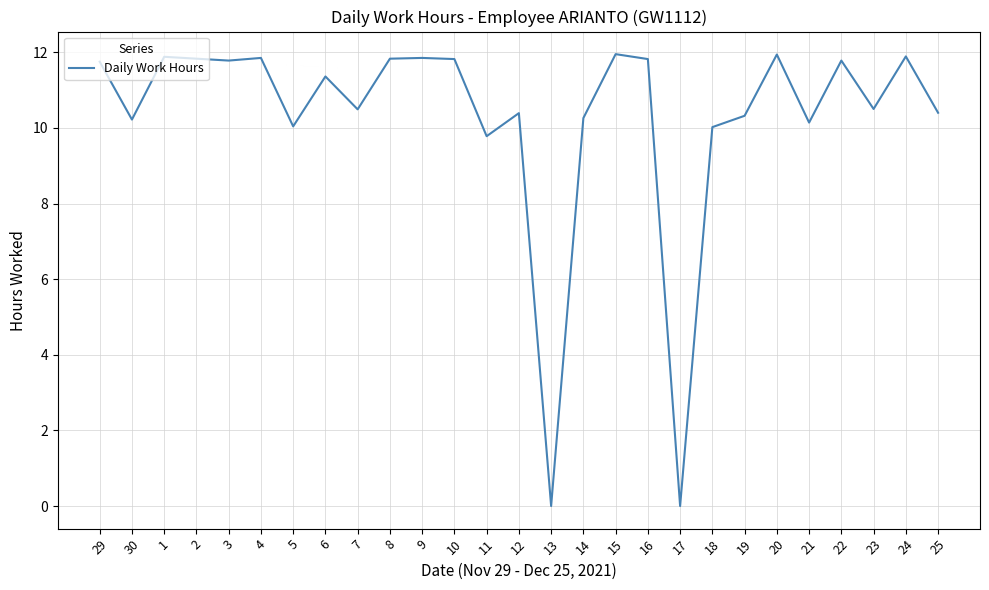

Does the chart have visible grid lines?

Yes